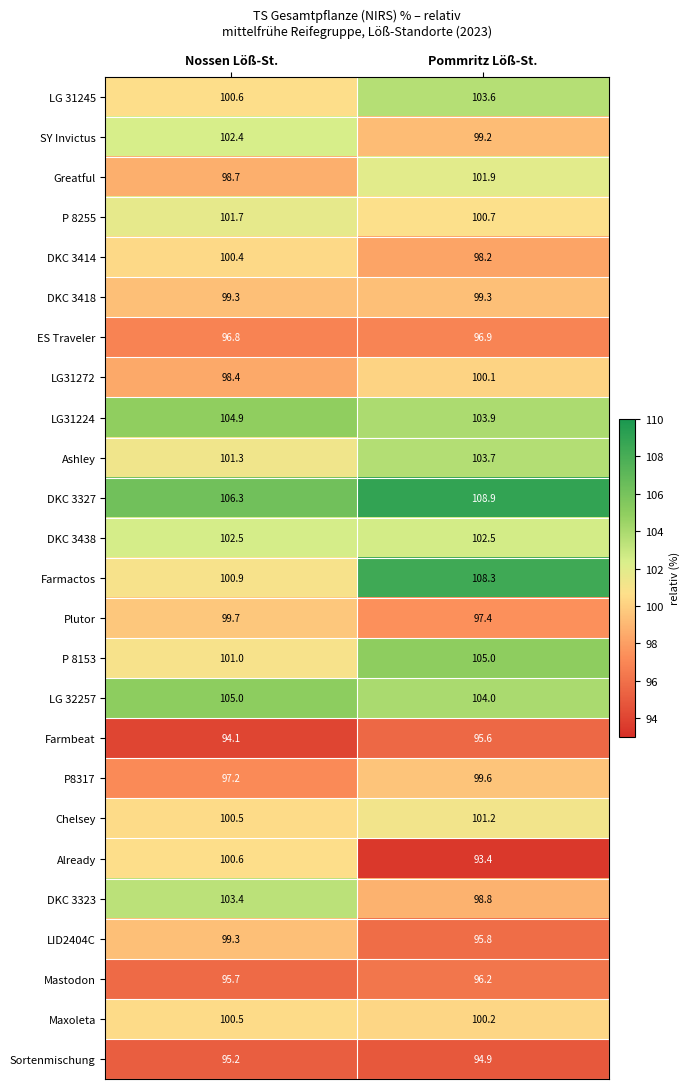

At which label does Mastodon reach its peak?

Pommritz Löß-St.